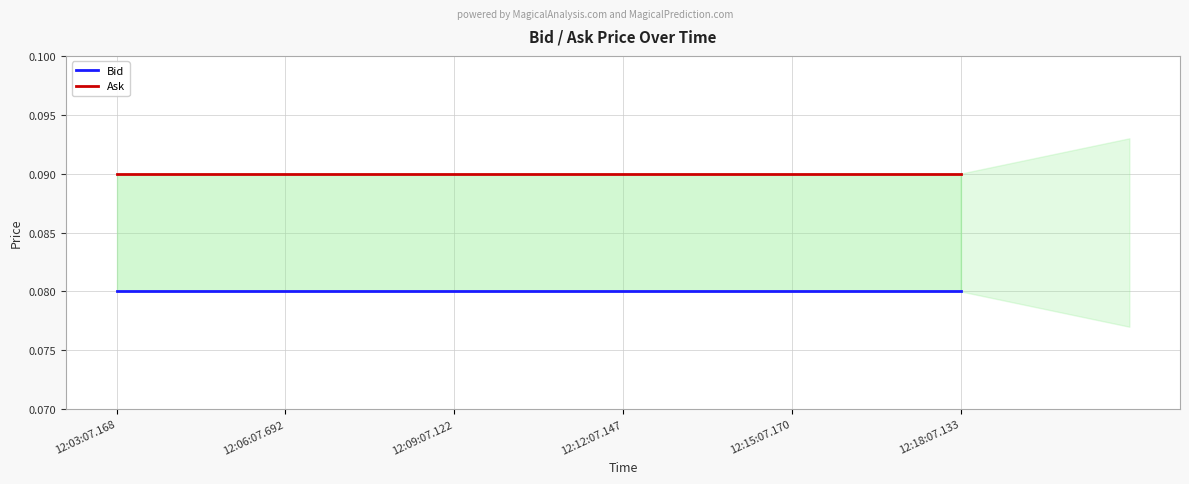

True or false: Ask and Bid intersect in this chart.

False